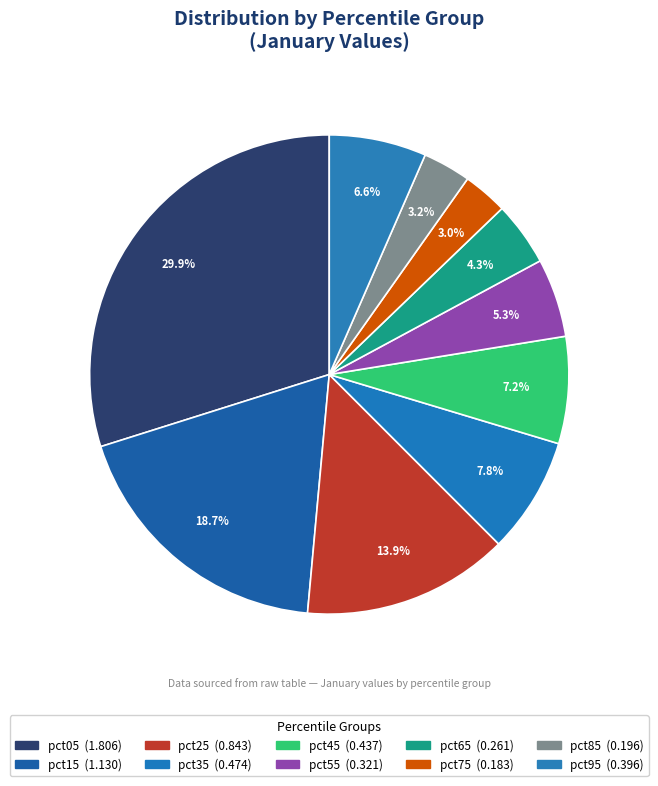

To the nearest percent, what is the combined percentage of pct75 and pct65?

7%